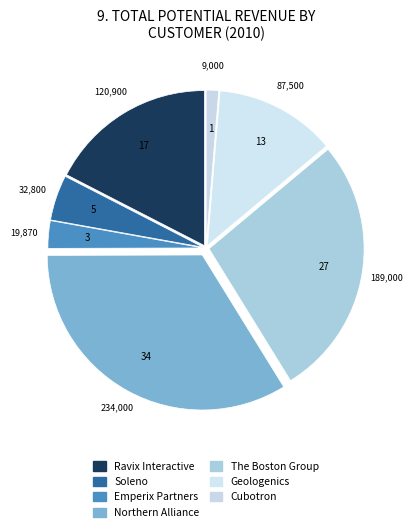

Combined, do Geologenics and Ravix Interactive account for over 50%?

No